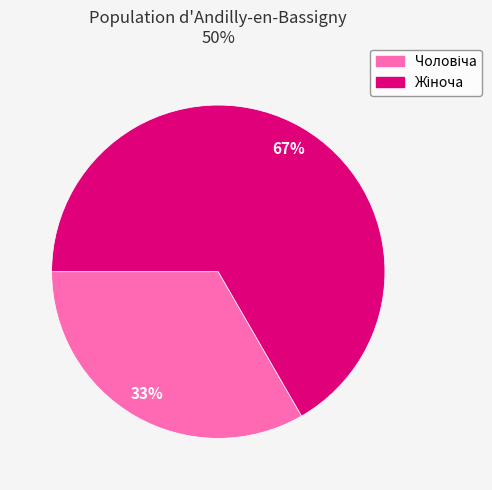

Is there a majority slice in this chart?

Yes